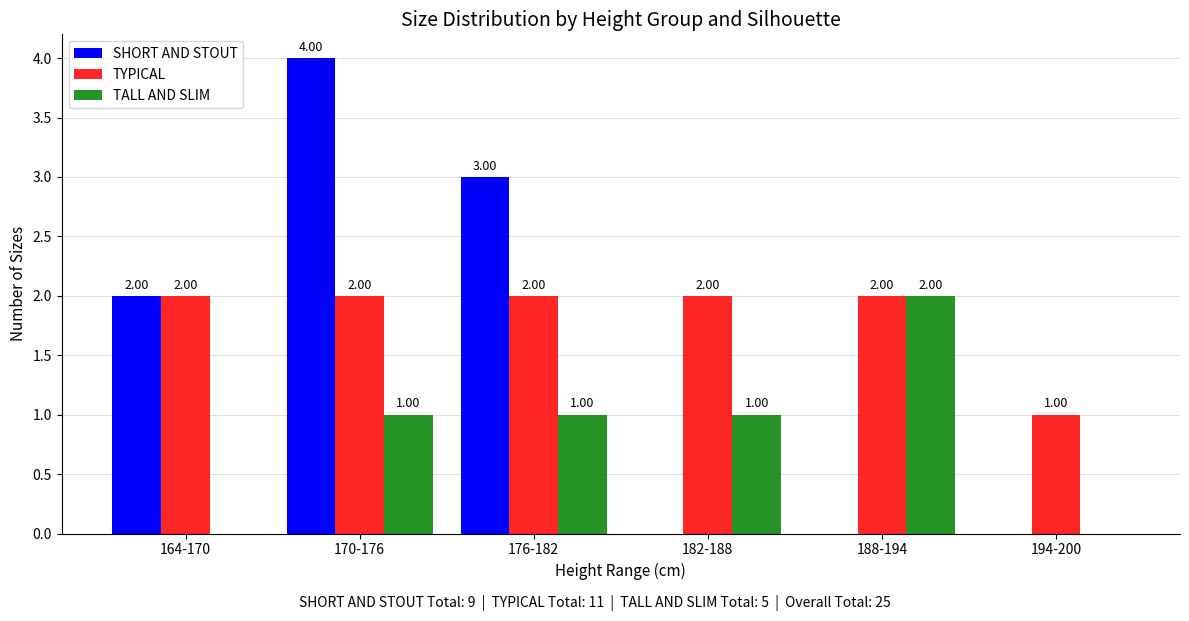

How many data points does each series have?

6